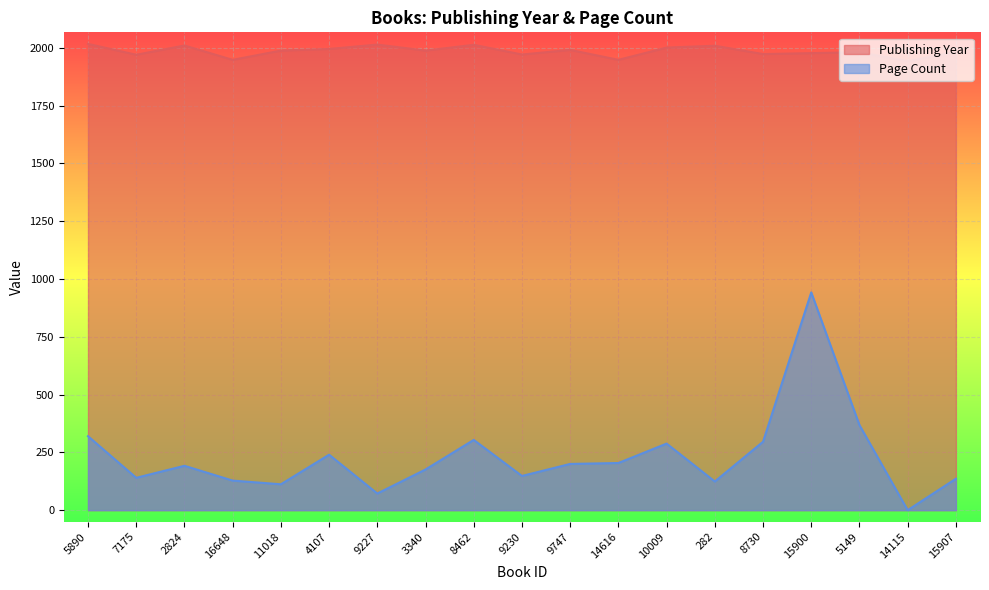

At 14616, list the series in order from largest to smallest.

Publishing Year, Page Count